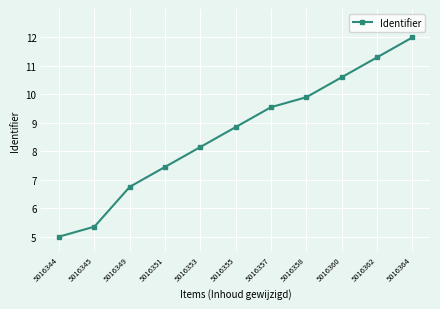

Which category has the highest value across all series?

5016364